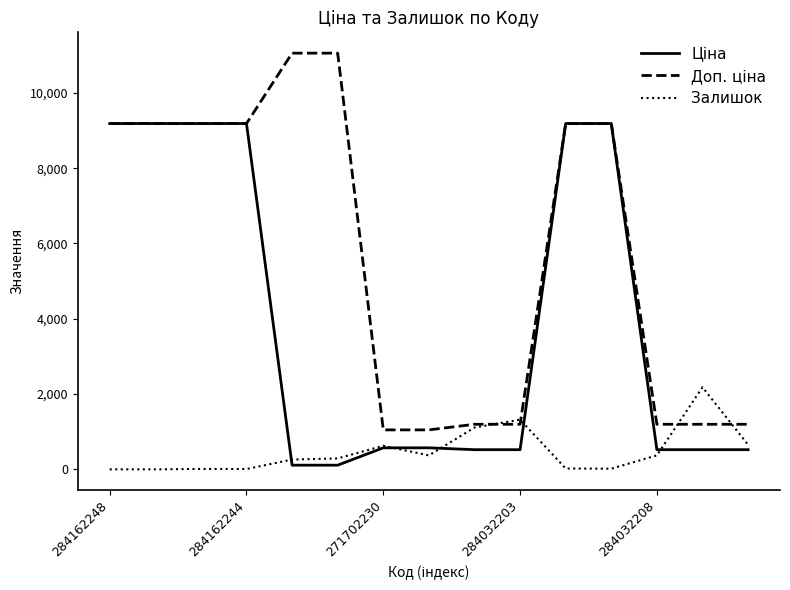

What is the greatest value displayed?

11055.0